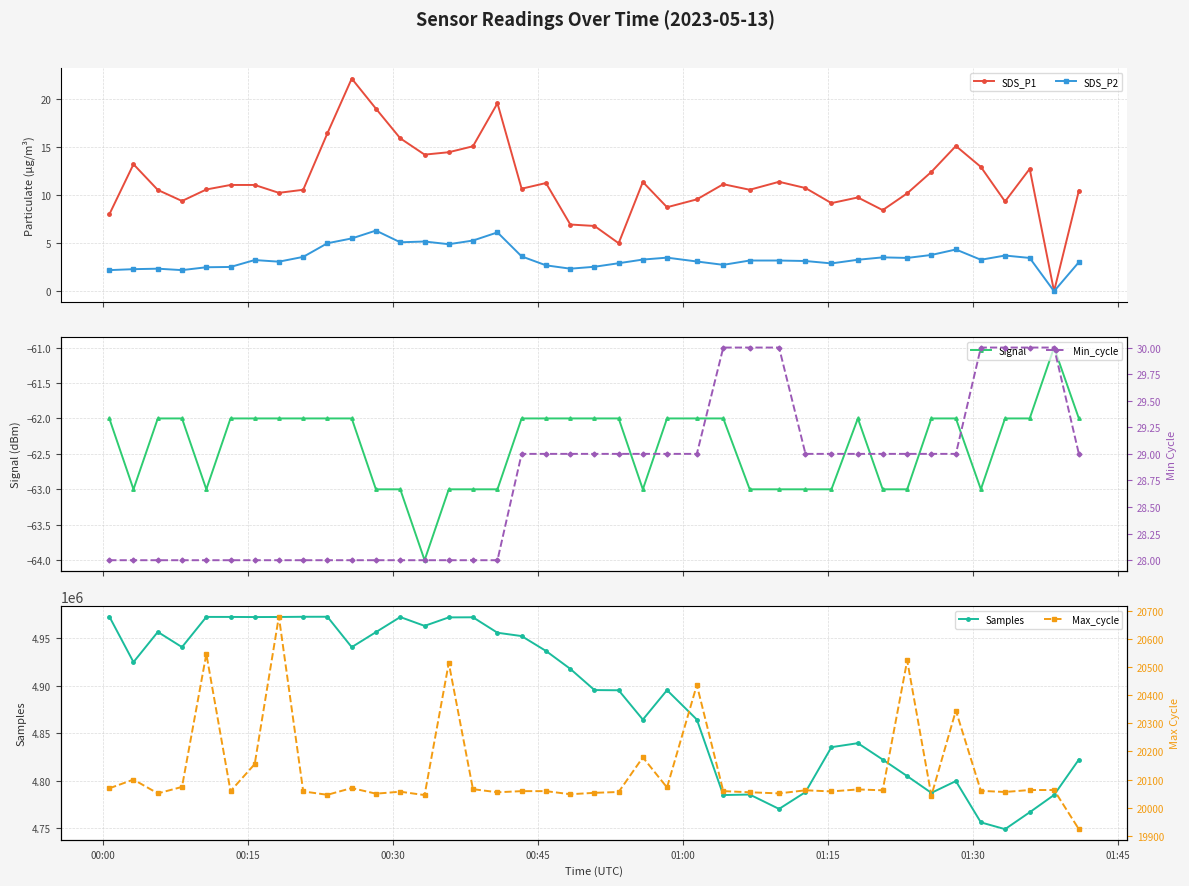

How many lines are shown in the chart?

6